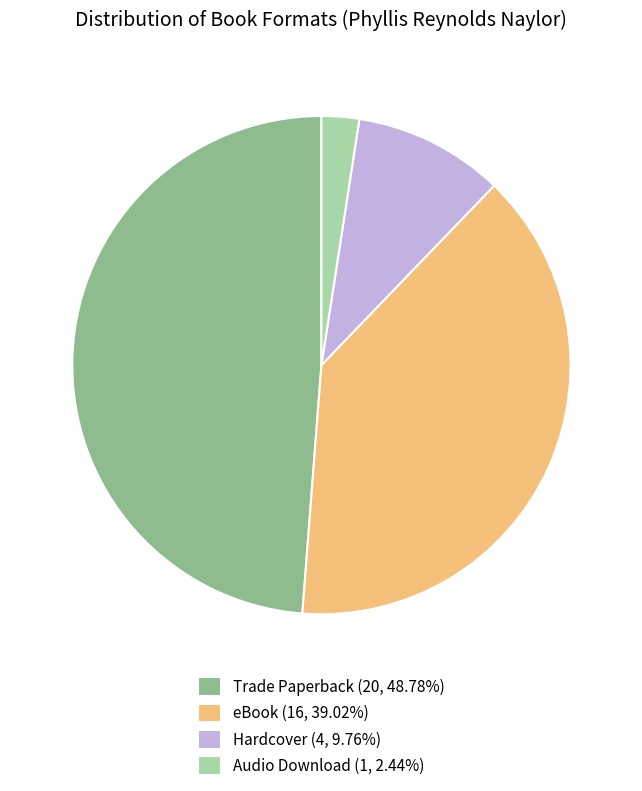

Is there a majority slice in this chart?

No